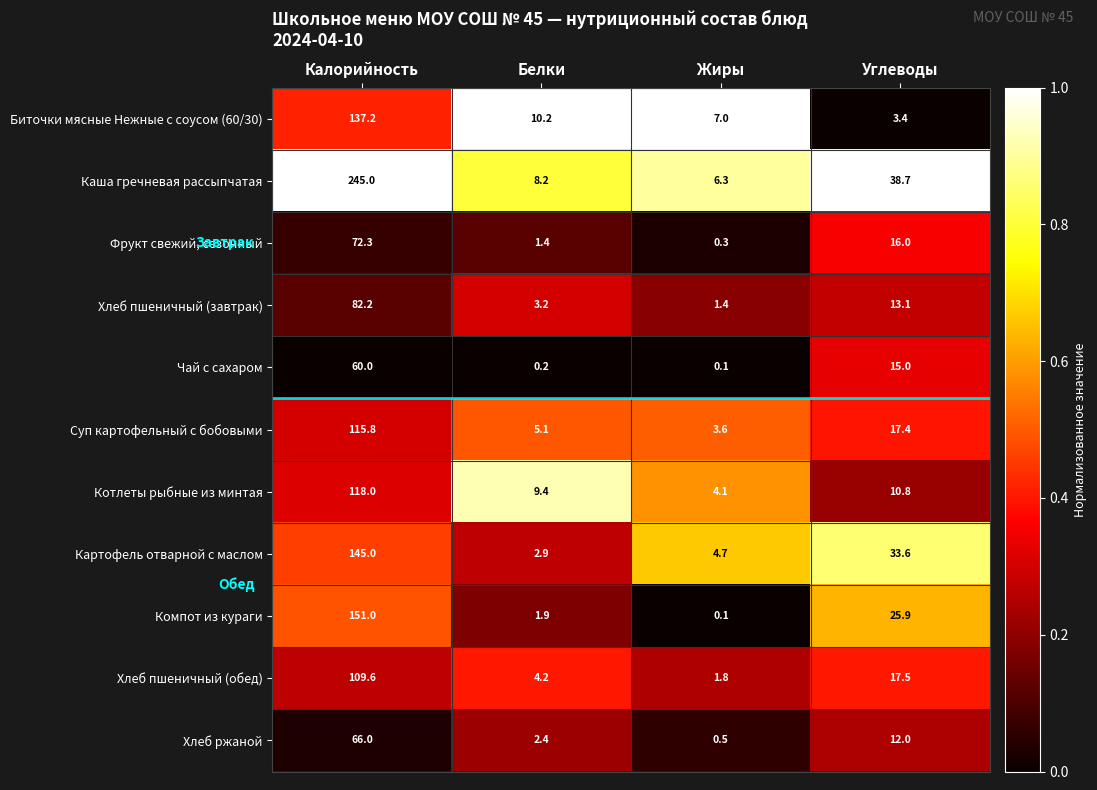

Count the number of data series in this chart.

11